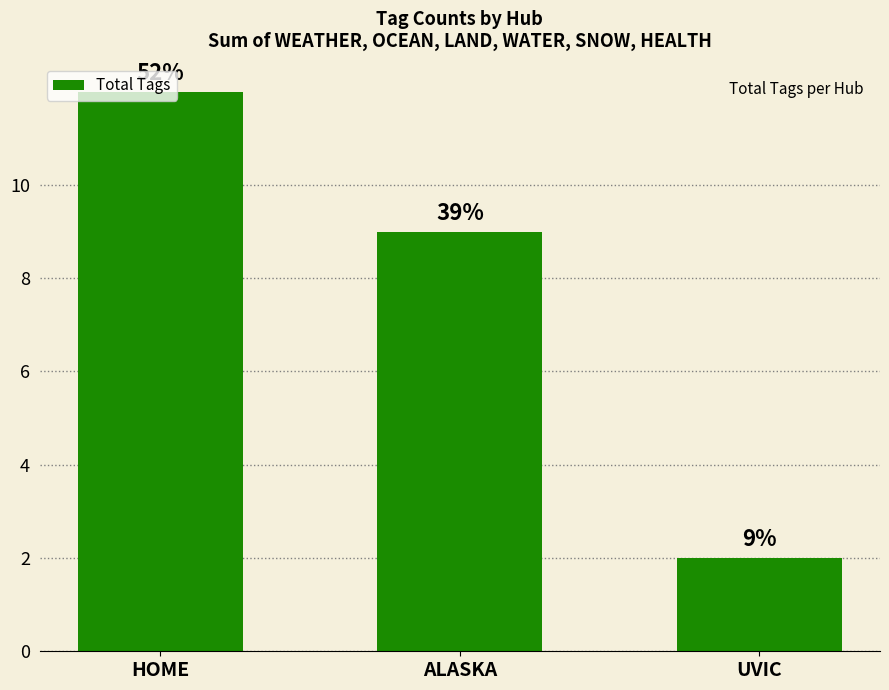

What is the minimum value shown in the chart?

2